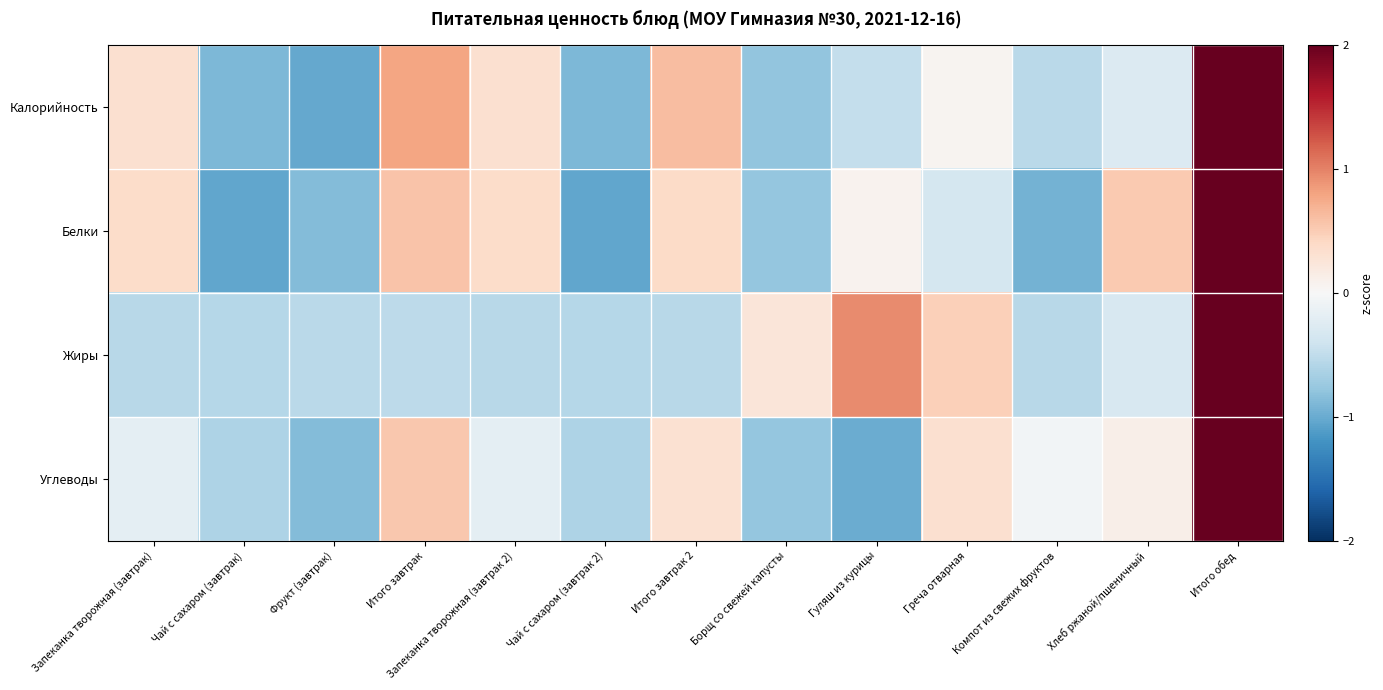

Reading left to right, list all the values displayed in this chart.

Калорийность: Запеканка творожная (завтрак)=0.3	Чай с сахаром (завтрак)=-0.9	Фрукт (завтрак)=-1.0	Итого завтрак=0.8	Запеканка творожная (завтрак 2)=0.3	Чай с сахаром (завтрак 2)=-0.9	Итого завтрак 2=0.6	Борщ со свежей капусты=-0.8	Гуляш из курицы=-0.5	Греча отварная=0.1	Компот из свежих фруктов=-0.5	Хлеб ржаной/пшеничный=-0.3	Итого обед=2.8
Белки: Запеканка творожная (завтрак)=0.4	Чай с сахаром (завтрак)=-1.0	Фрукт (завтрак)=-0.9	Итого завтрак=0.6	Запеканка творожная (завтрак 2)=0.4	Чай с сахаром (завтрак 2)=-1.0	Итого завтрак 2=0.4	Борщ со свежей капусты=-0.8	Гуляш из курицы=0.1	Греча отварная=-0.4	Компот из свежих фруктов=-0.9	Хлеб ржаной/пшеничный=0.5	Итого обед=2.7
Жиры: Запеканка творожная (завтрак)=-0.5	Чай с сахаром (завтрак)=-0.6	Фрукт (завтрак)=-0.5	Итого завтрак=-0.5	Запеканка творожная (завтрак 2)=-0.5	Чай с сахаром (завтрак 2)=-0.6	Итого завтрак 2=-0.5	Борщ со свежей капусты=0.2	Гуляш из курицы=0.9	Греча отварная=0.5	Компот из свежих фруктов=-0.6	Хлеб ржаной/пшеничный=-0.3	Итого обед=3.1
Углеводы: Запеканка творожная (завтрак)=-0.2	Чай с сахаром (завтрак)=-0.6	Фрукт (завтрак)=-0.9	Итого завтрак=0.5	Запеканка творожная (завтрак 2)=-0.2	Чай с сахаром (завтрак 2)=-0.6	Итого завтрак 2=0.3	Борщ со свежей капусты=-0.8	Гуляш из курицы=-1.0	Греча отварная=0.3	Компот из свежих фруктов=-0.1	Хлеб ржаной/пшеничный=0.1	Итого обед=3.1